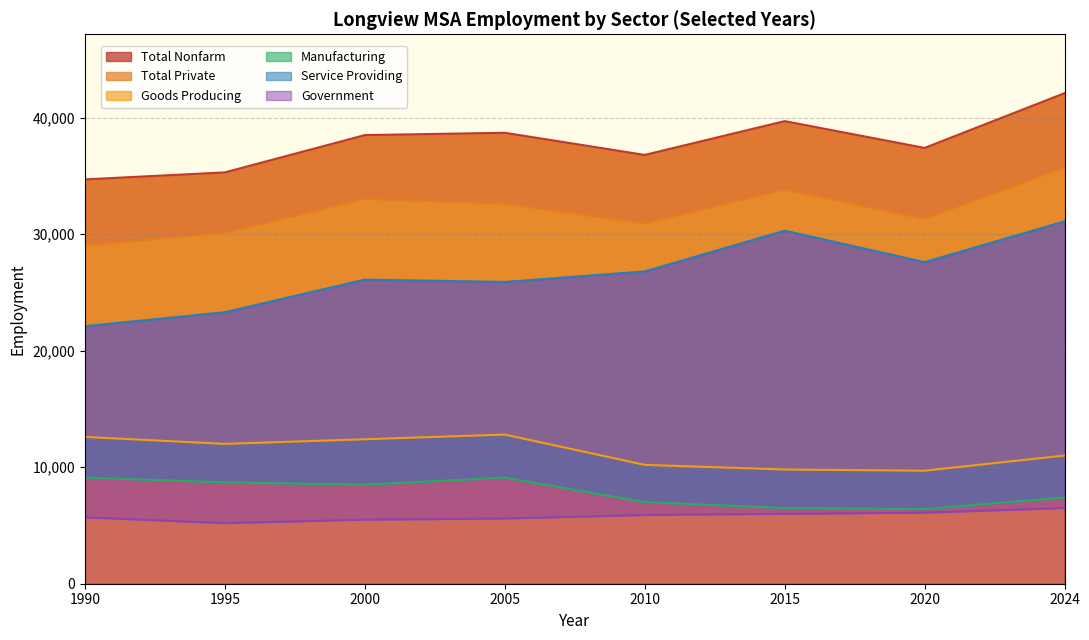

Read the Total Private value at 1990-07.

30000